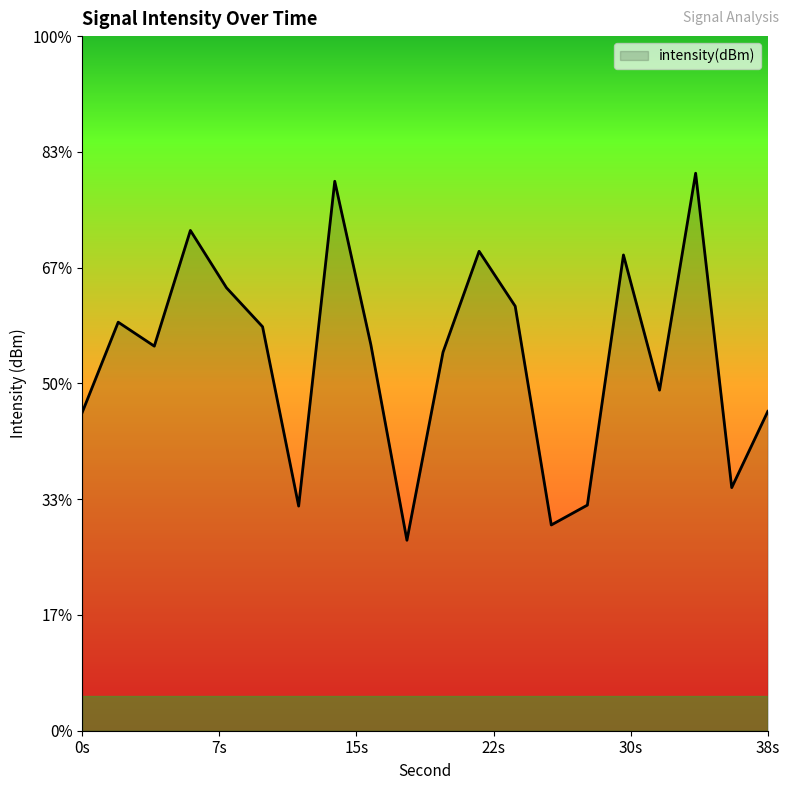

List the labels in order of value, smallest first.

18, 26, 12, 28, 36, 0, 38, 32, 20, 4, 16, 10, 2, 24, 8, 30, 22, 6, 14, 34